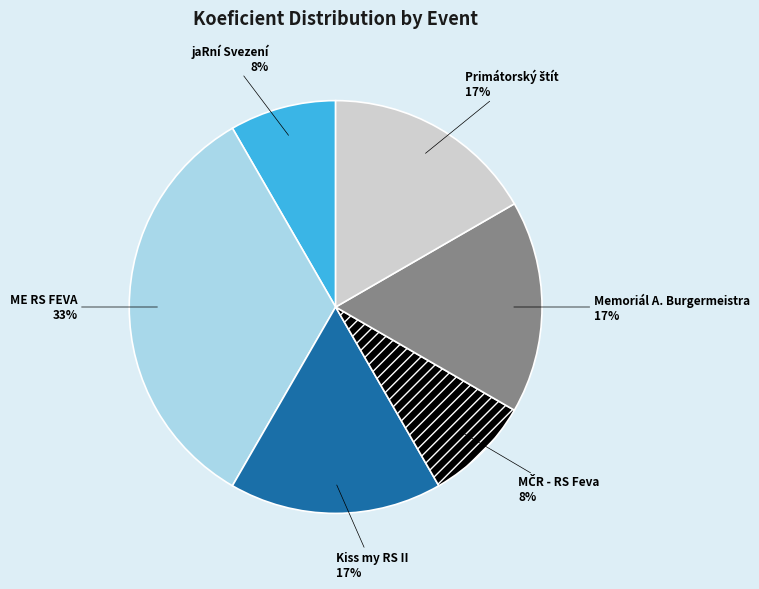

The Kiss my RS II slice represents 25% of the pie. True or false?

False